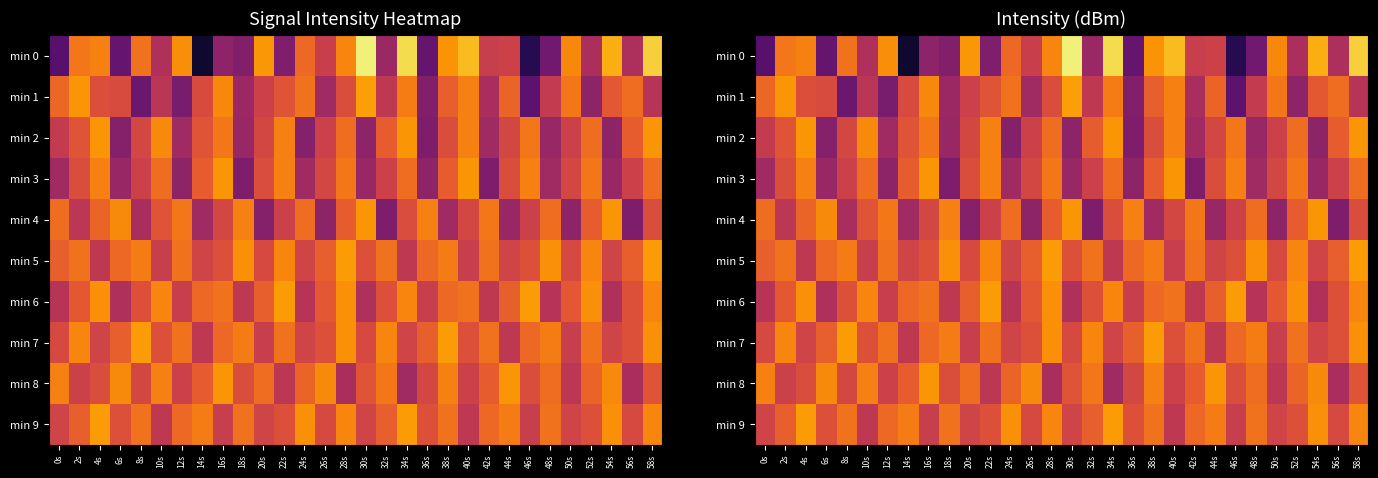

What is the total value across all series at 0s?

-1220.1